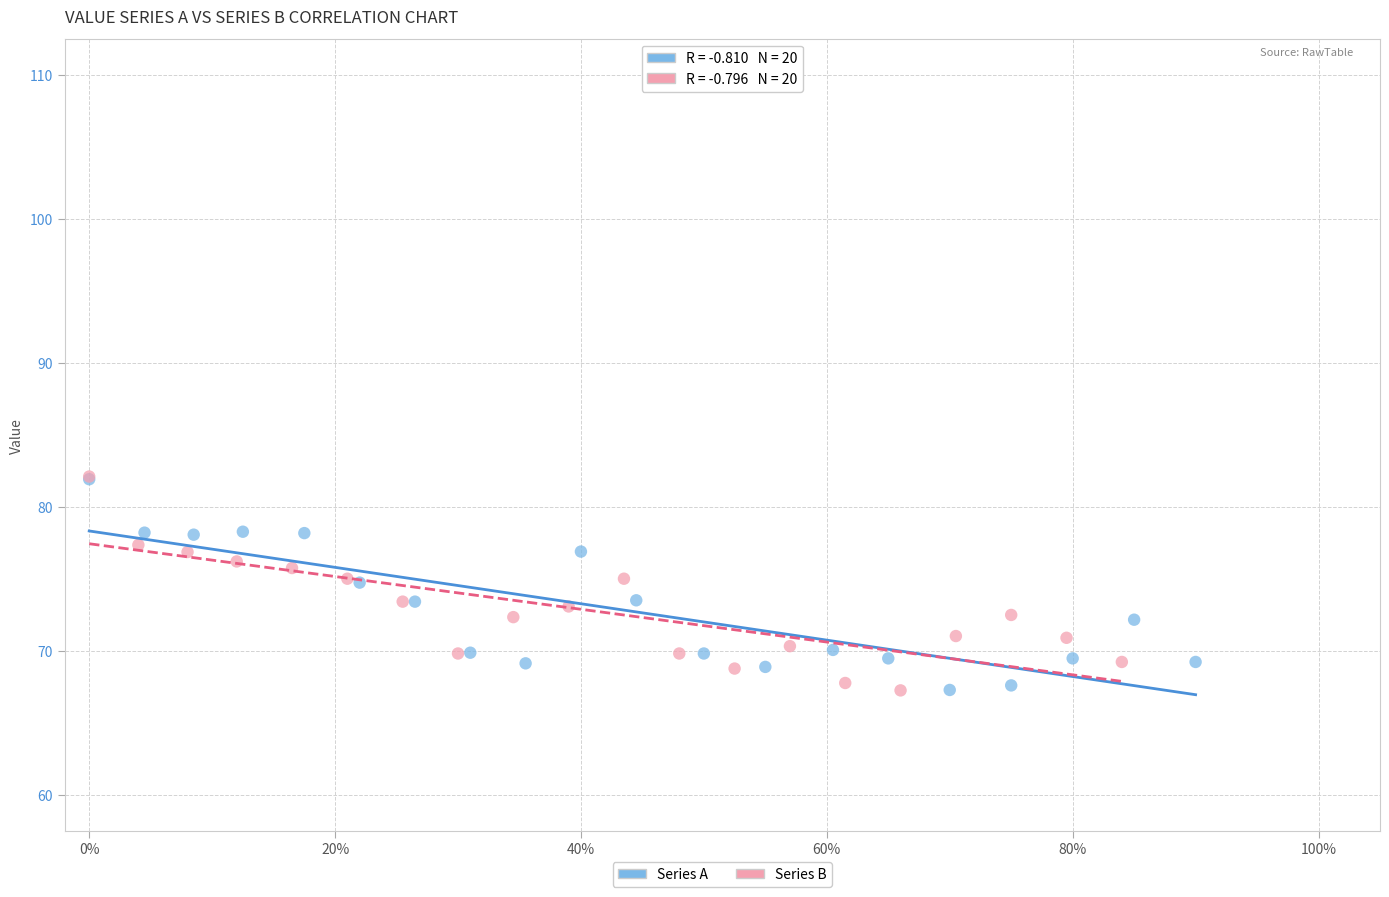

What are all the series names shown in the legend?

Series A, Series B